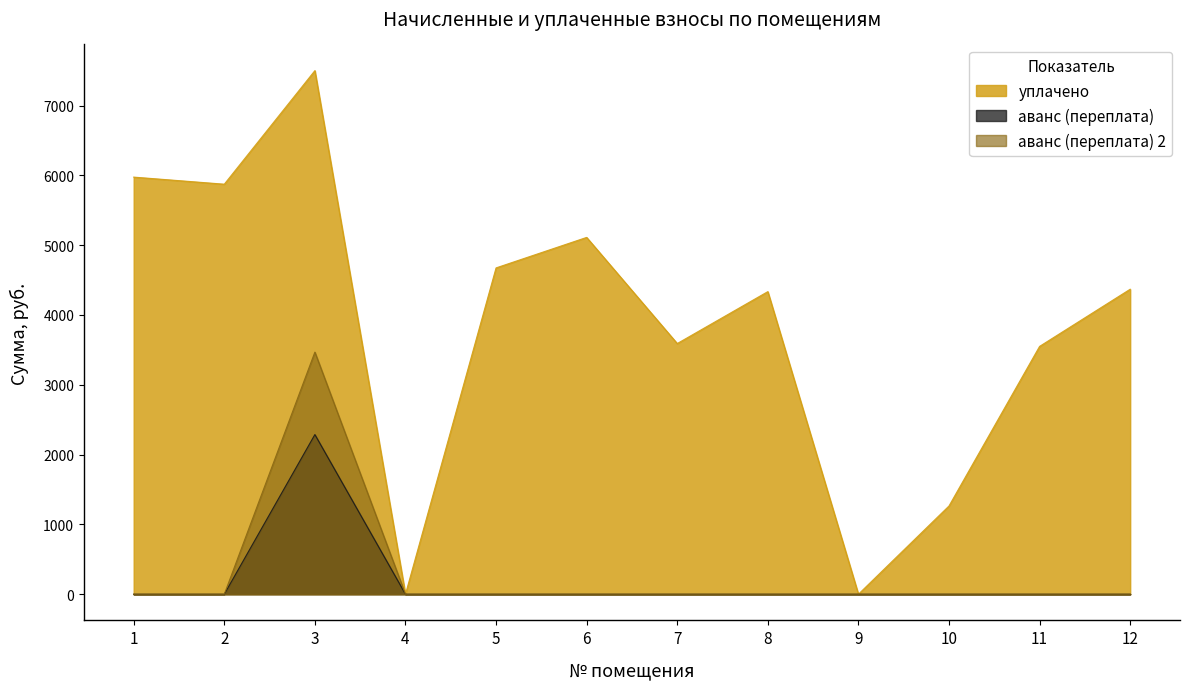

What is the difference between the уплачено values at 9 and 6?

5111.0